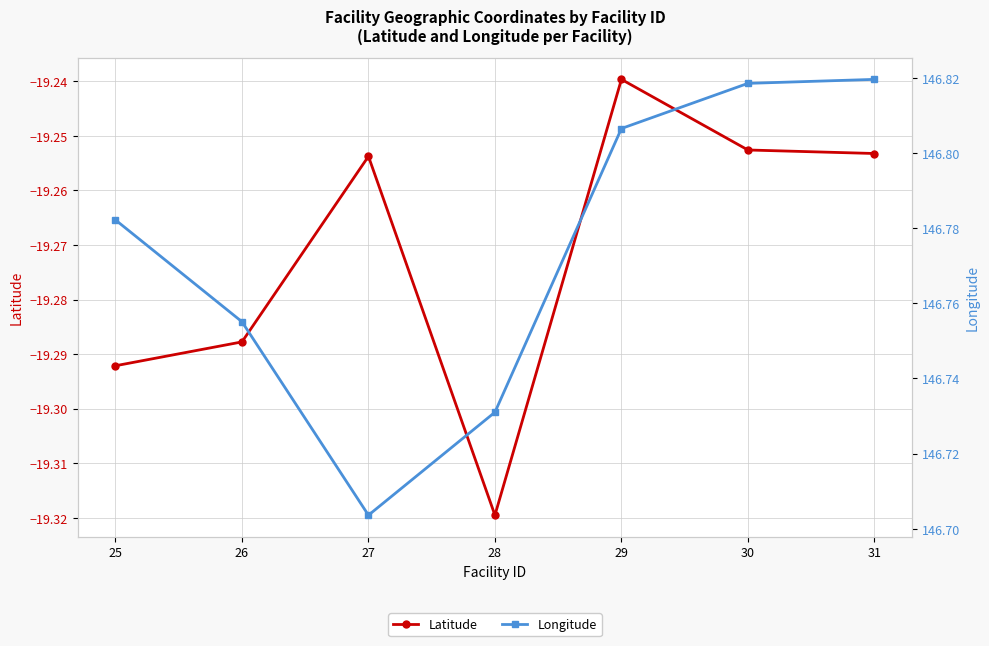

What is the value of the Latitude point at the 3rd from the left?

-19.3